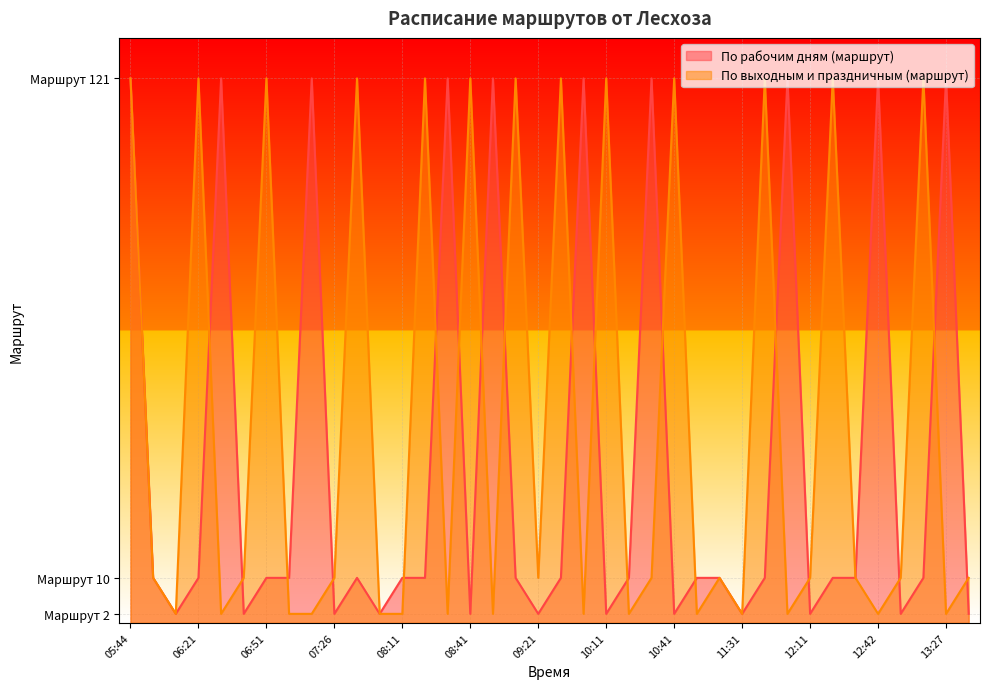

Which has a higher value, 09:42 or 08:41?

09:42